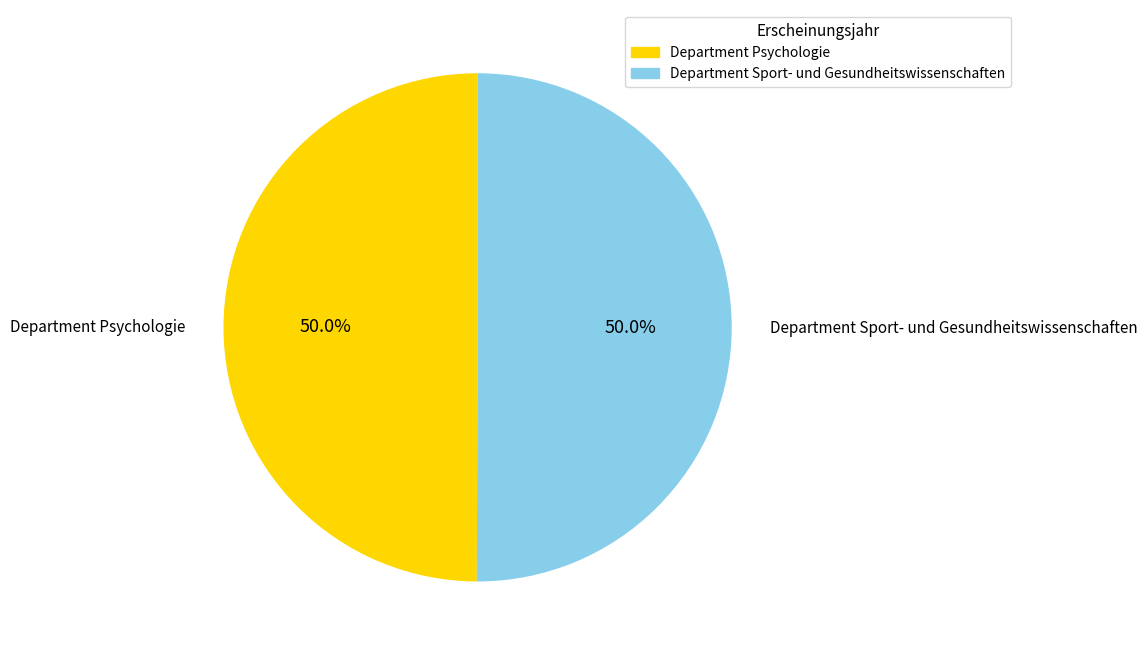

True or false: Department Sport- und Gesundheitswissenschaften accounts for 36% of the total.

False